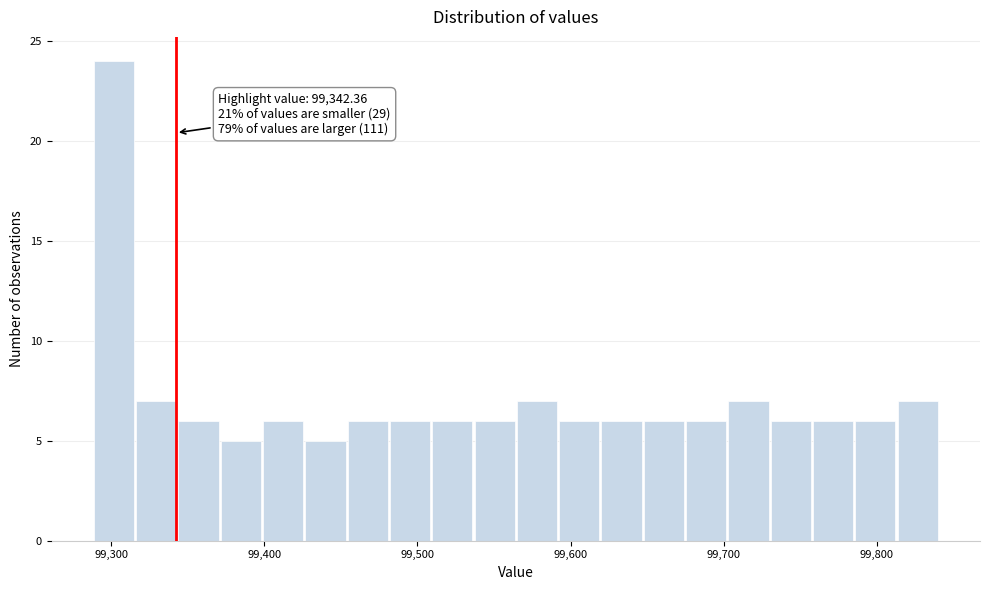

Read against the x-axis, roughly where is the centre of the tallest bar?

99300